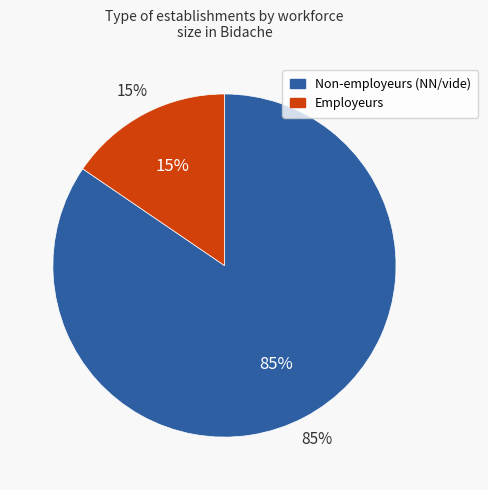

Is the sum of 41 and 11 greater than half?

No